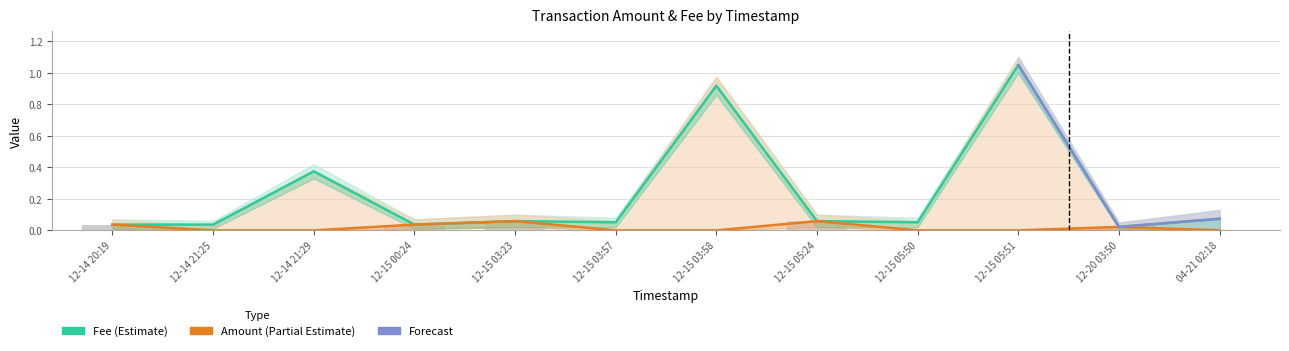

Reading left to right, what are all the values shown in this chart?

Amount: 0.0	0.0	0.0	0.0	0.1	0.0	0.0	0.1	0.0	0.0	0.0	0.0
Fee: 0.0	0.0	0.4	0.0	0.1	0.1	0.9	0.1	0.1	1.1	0.0	0.1